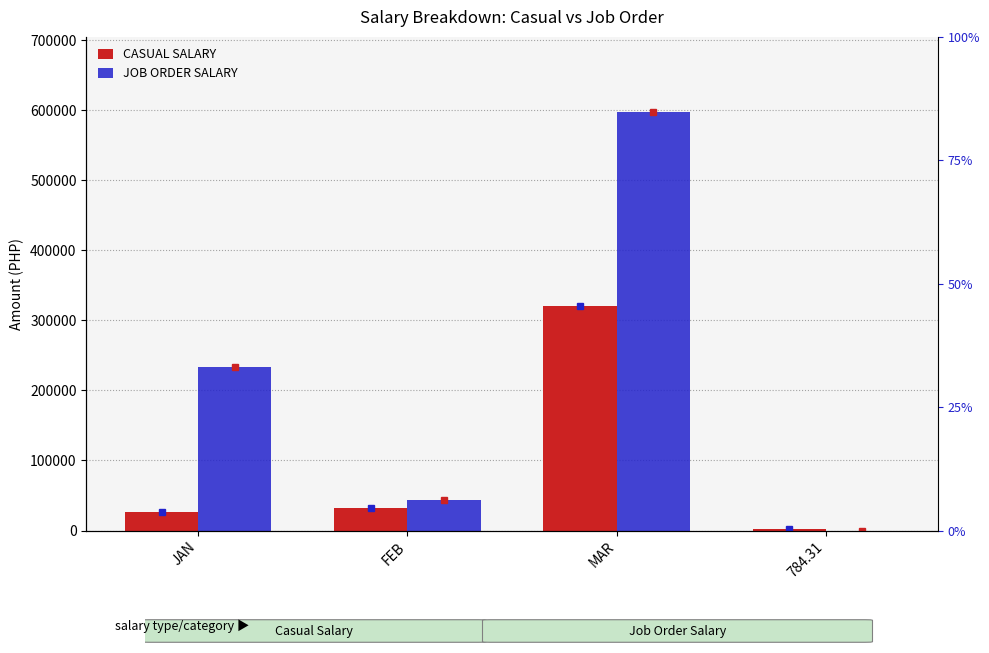

How many values in JOB ORDER SALARY are above zero?

3